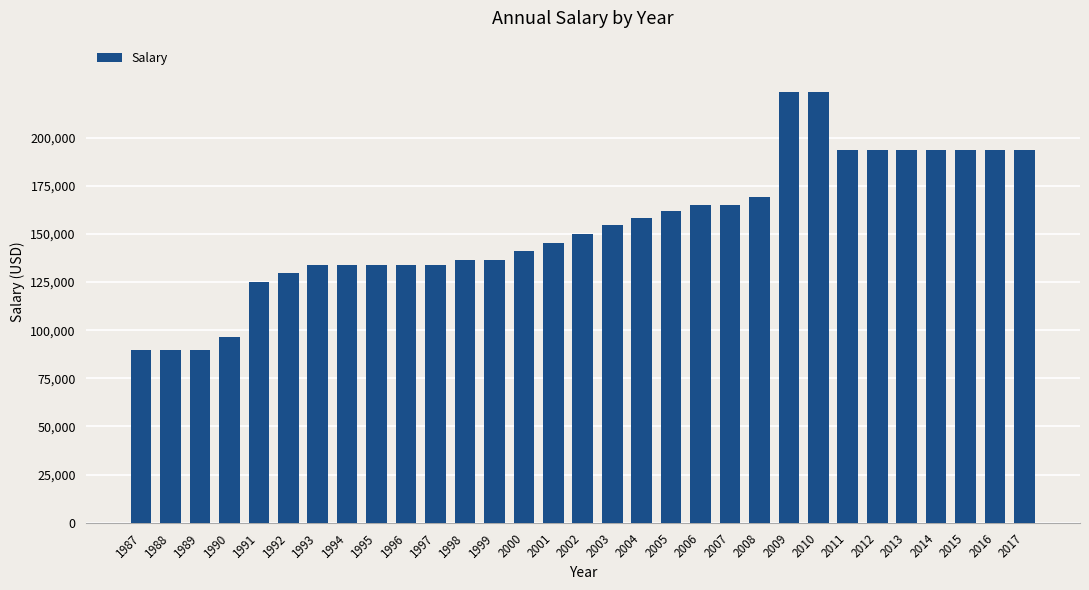

Count the number of data series in this chart.

1